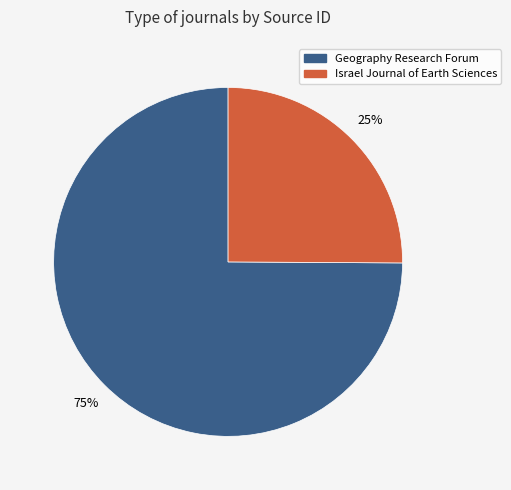

True or false: Geography Research Forum accounts for 82% of the total.

False